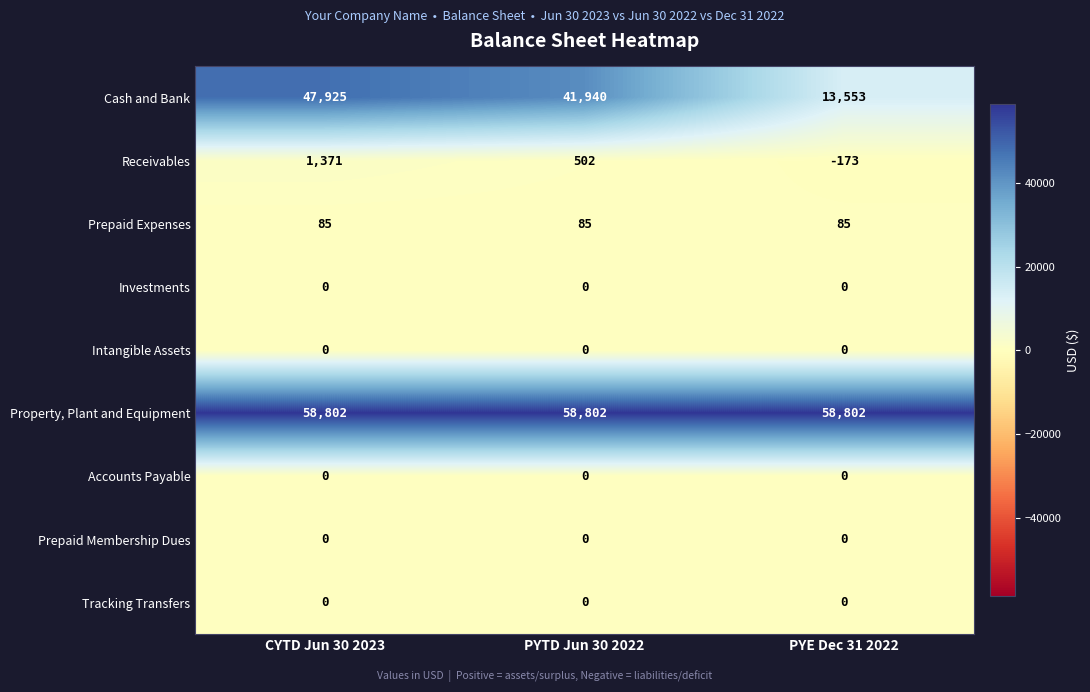

Is the value of Accounts Payable at PYTD Jun 30 2022 greater than the value of Receivables at CYTD Jun 30 2023?

No